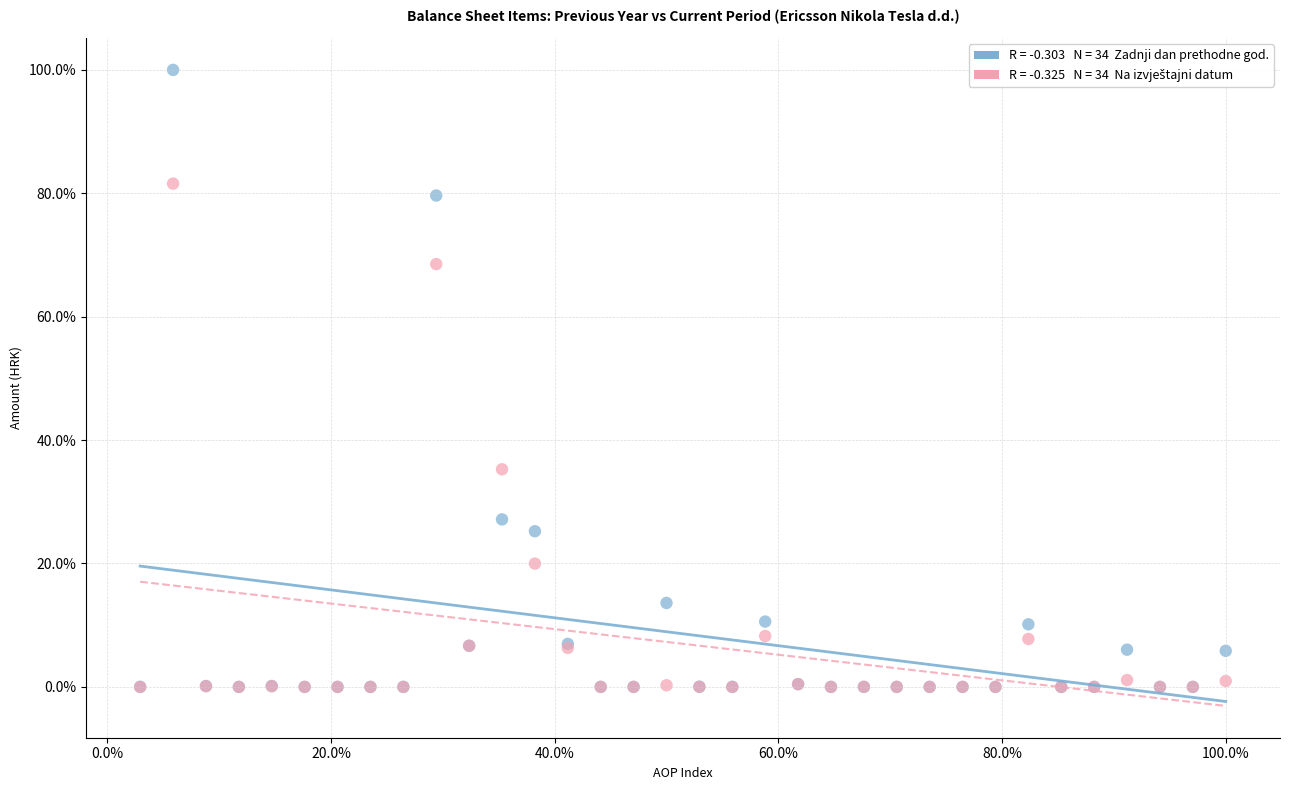

Across all series, what Y value is closest to 50?

35.3